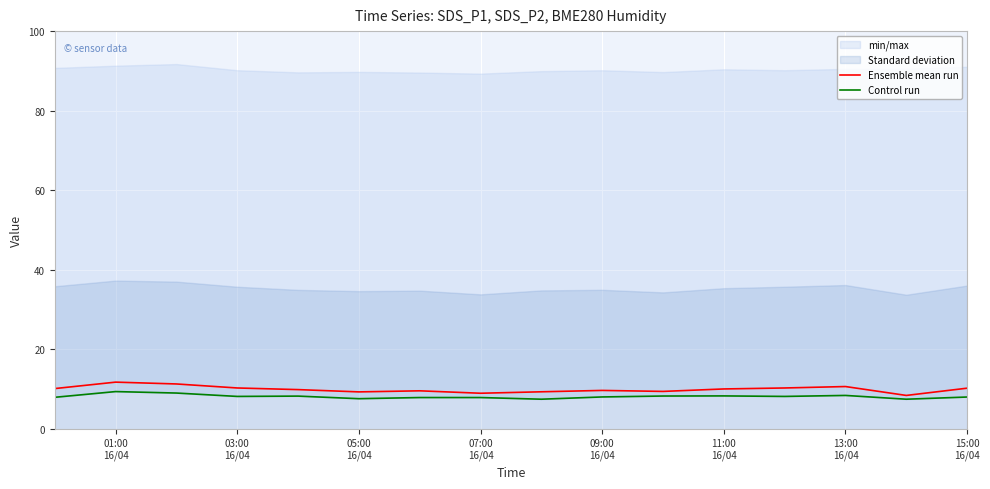

What is the highest value of the Ensemble mean run series?

11.7